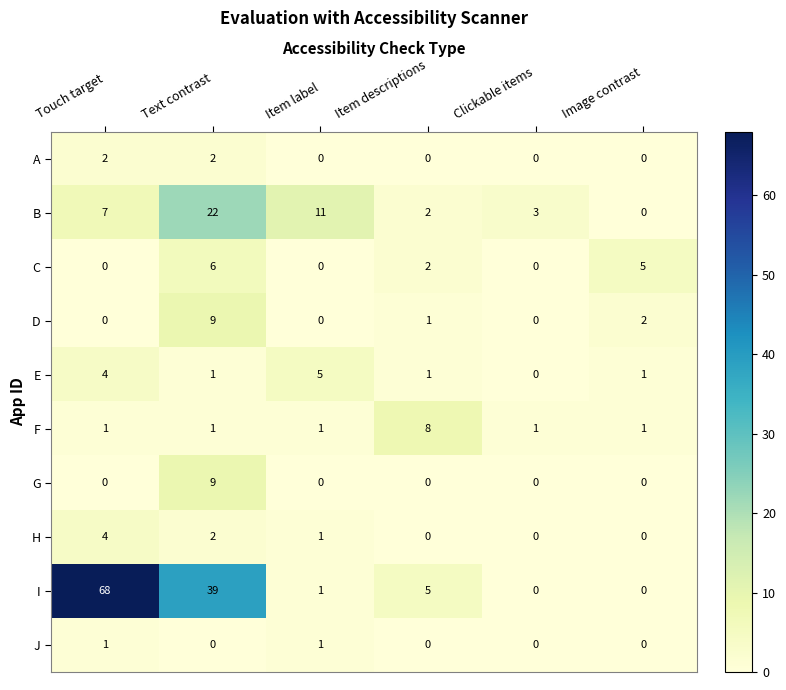

What is the spread (max minus min) of values at Item label?

11